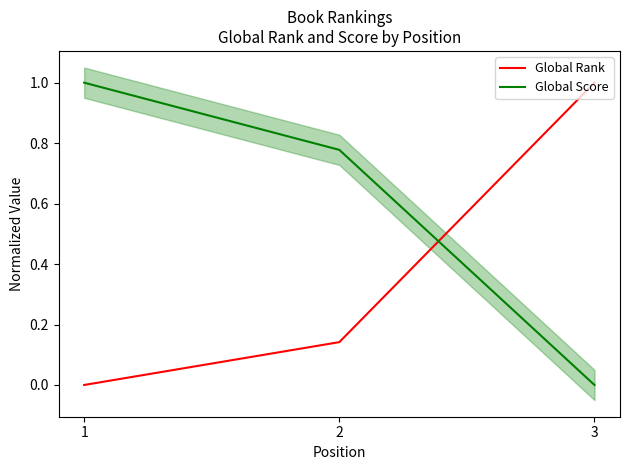

What are all the series names shown in the legend?

Global Rank, Global Score